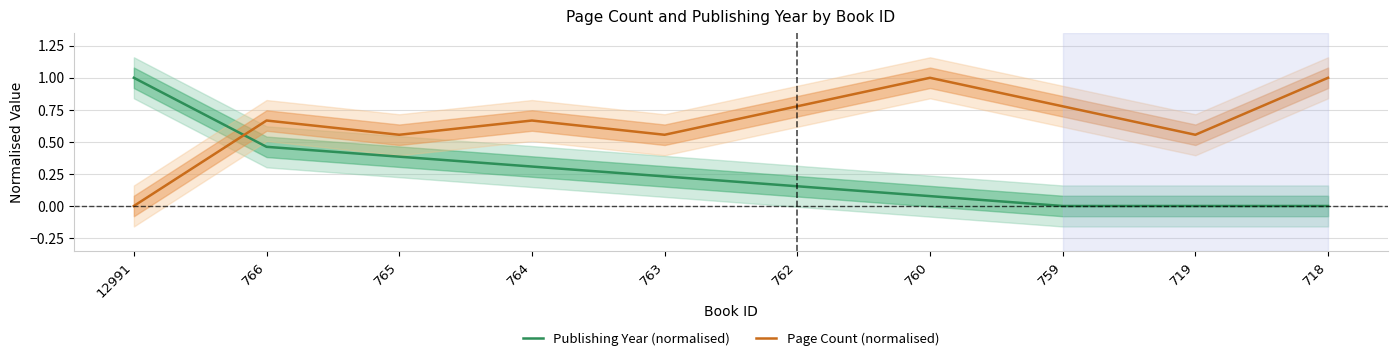

The Page Count (normalised) series shows 0.3 at 719. True or false?

False